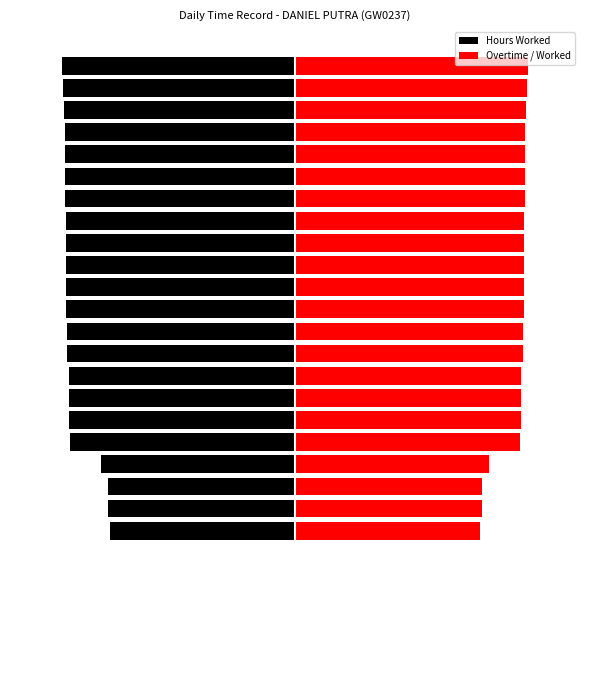

What is the maximum value shown in the chart?

11.4